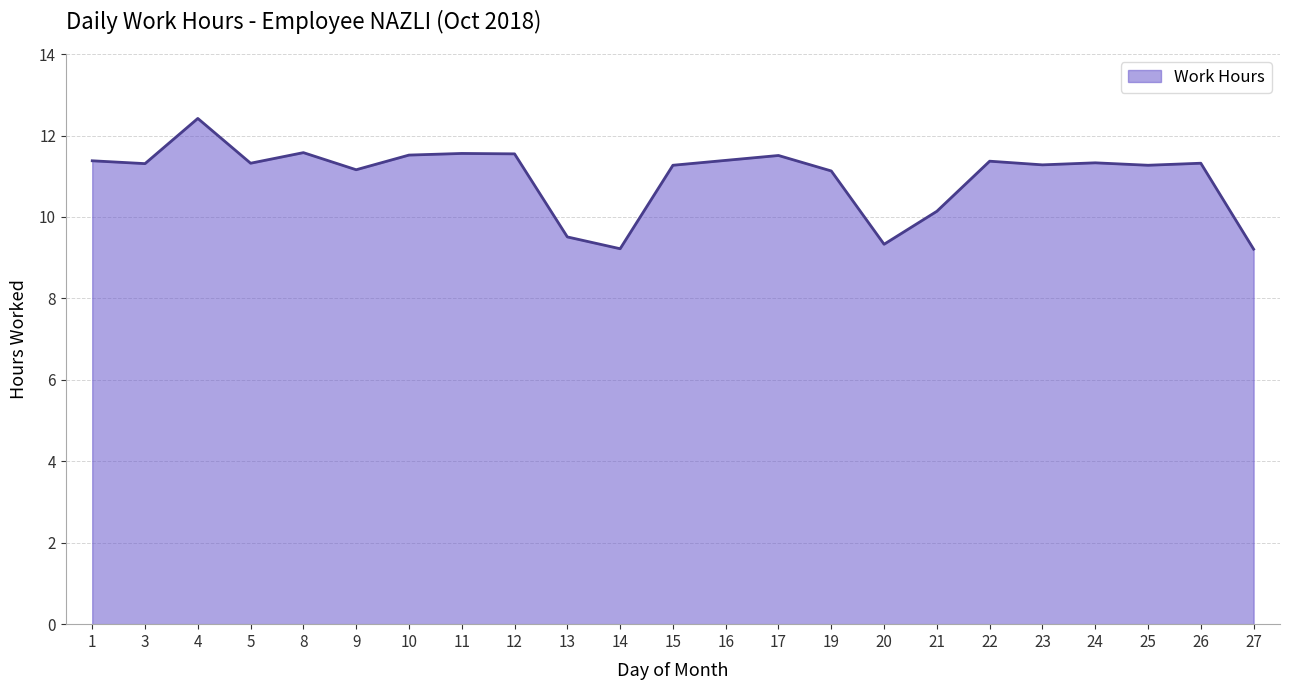

At which category does the data reach its first local peak?

4